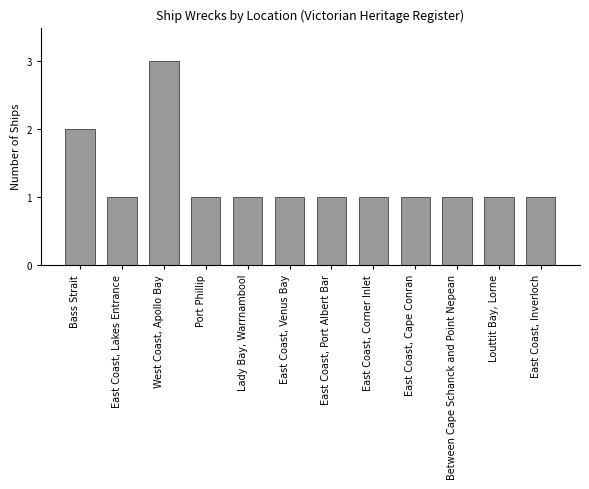

What is the sum of all values?

15